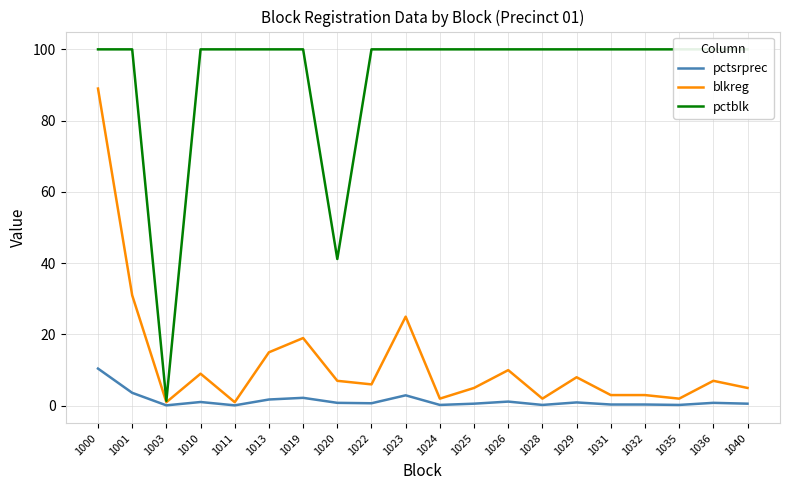

Reading right to left, list all the values displayed in this chart.

pctsrprec: 1040=0.6	1036=0.8	1035=0.2	1032=0.4	1031=0.4	1029=0.9	1028=0.2	1026=1.2	1025=0.6	1024=0.2	1023=2.9	1022=0.7	1020=0.8	1019=2.2	1013=1.8	1011=0.1	1010=1.1	1003=0.1	1001=3.6	1000=10.4
blkreg: 1040=5.0	1036=7.0	1035=2.0	1032=3.0	1031=3.0	1029=8.0	1028=2.0	1026=10.0	1025=5.0	1024=2.0	1023=25.0	1022=6.0	1020=7.0	1019=19.0	1013=15.0	1011=1.0	1010=9.0	1003=1.0	1001=31.0	1000=89.0
pctblk: 1040=100.0	1036=100.0	1035=100.0	1032=100.0	1031=100.0	1029=100.0	1028=100.0	1026=100.0	1025=100.0	1024=100.0	1023=100.0	1022=100.0	1020=41.2	1019=100.0	1013=100.0	1011=100.0	1010=100.0	1003=1.4	1001=100.0	1000=100.0